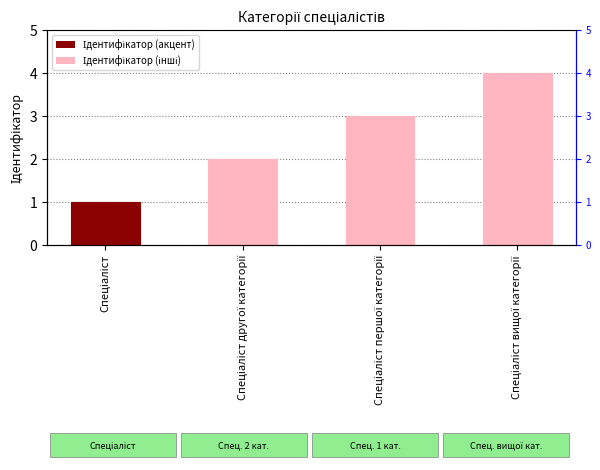

How many data points are less than 3?

2